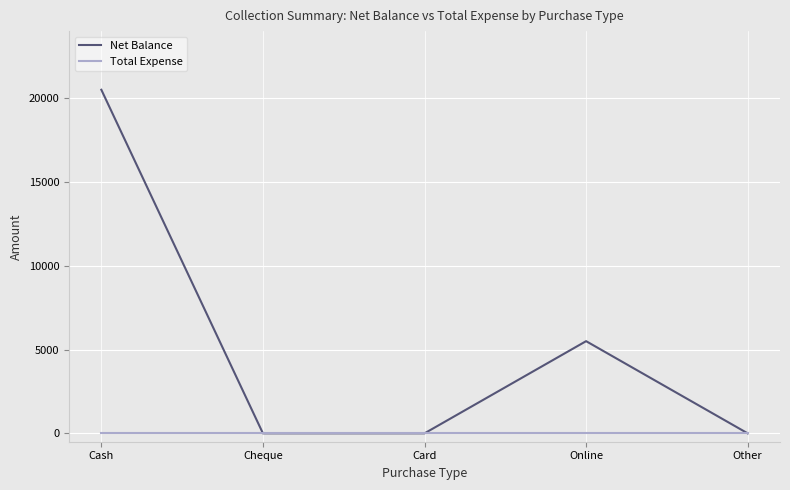

What position from the right is Cheque?

4